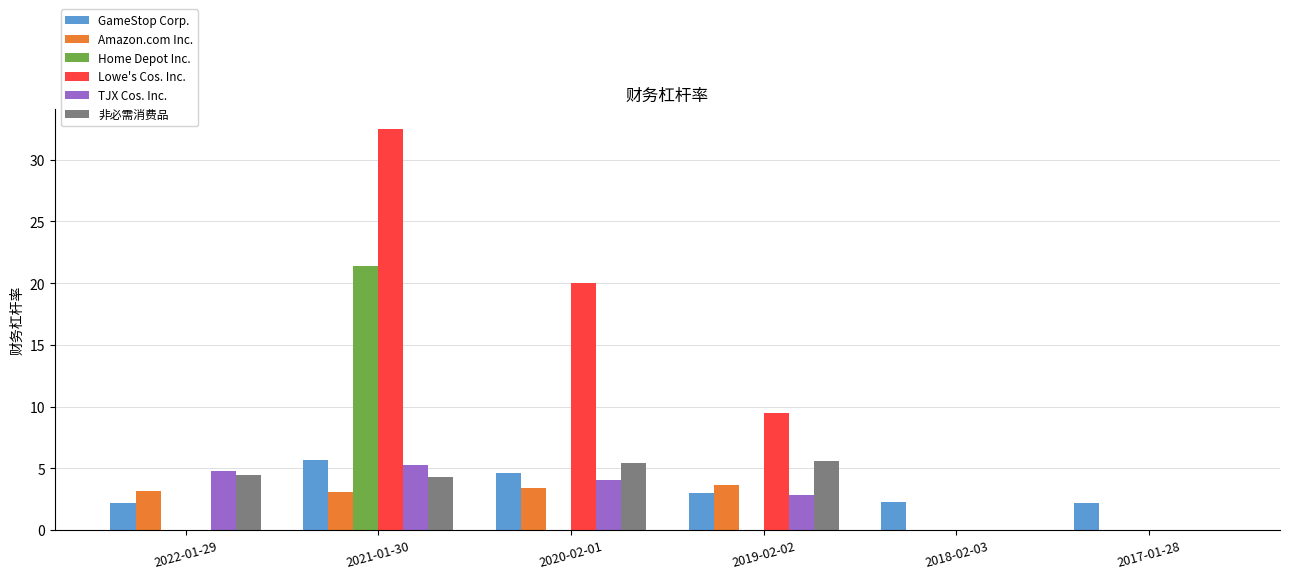

Which series has the largest range (max minus min)?

Lowe's Cos. Inc.